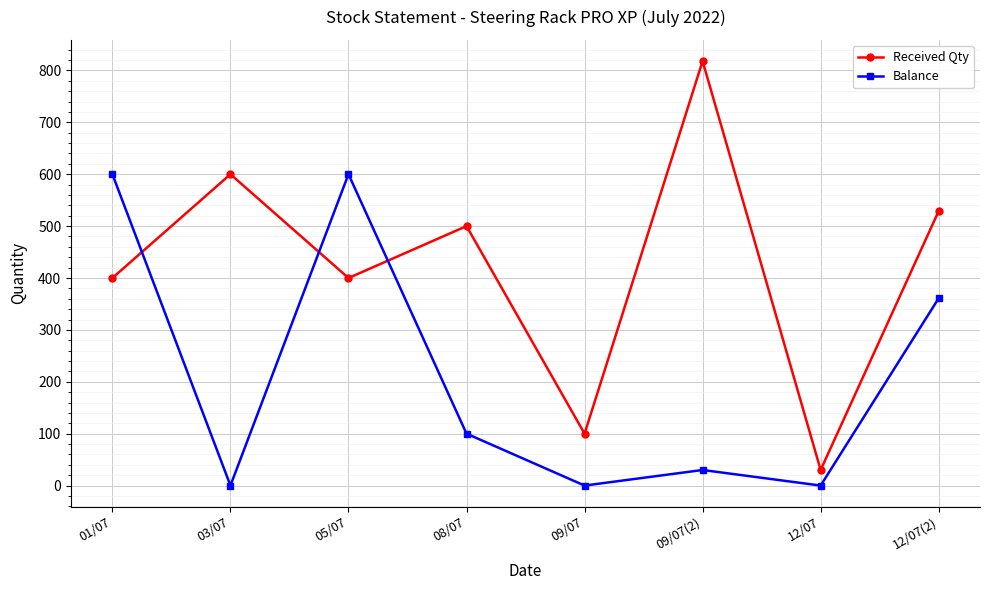

What is the label of the 7th point from the left?

12/07